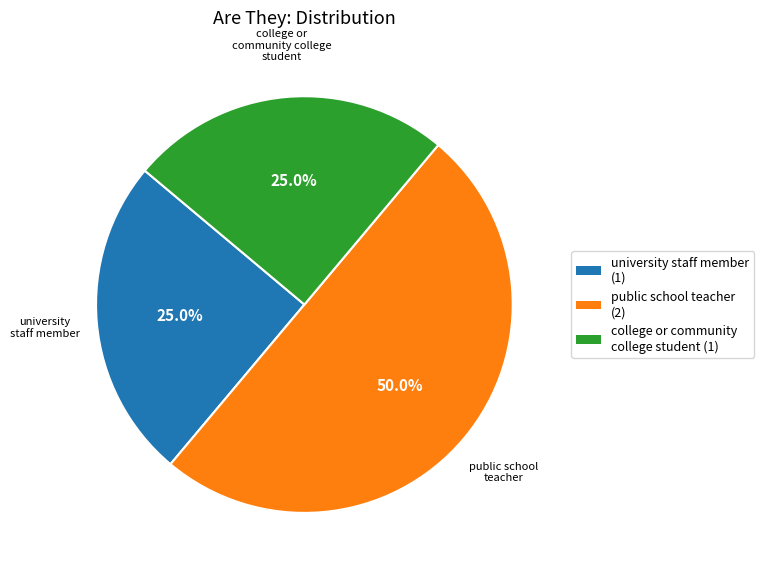

Is university staff member (1) the majority of the pie?

No